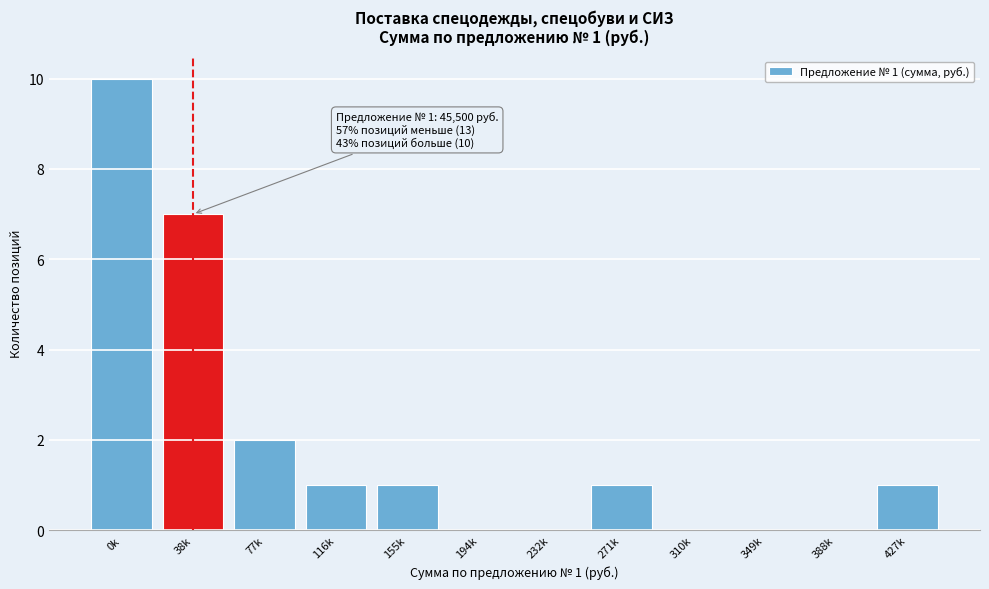

Reading left to right, transcribe all the data shown in this chart.

0k=10	38k=7	77k=2	116k=1	155k=1	194k=0	232k=0	271k=1	310k=0	349k=0	388k=0	427k=1